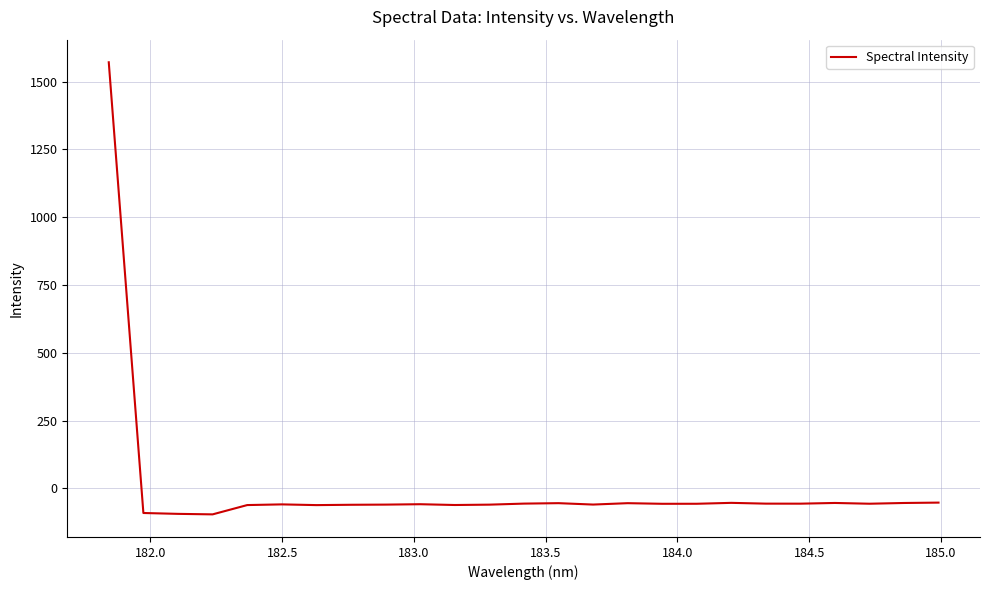

What is the difference between the maximum and minimum values?

1667.0